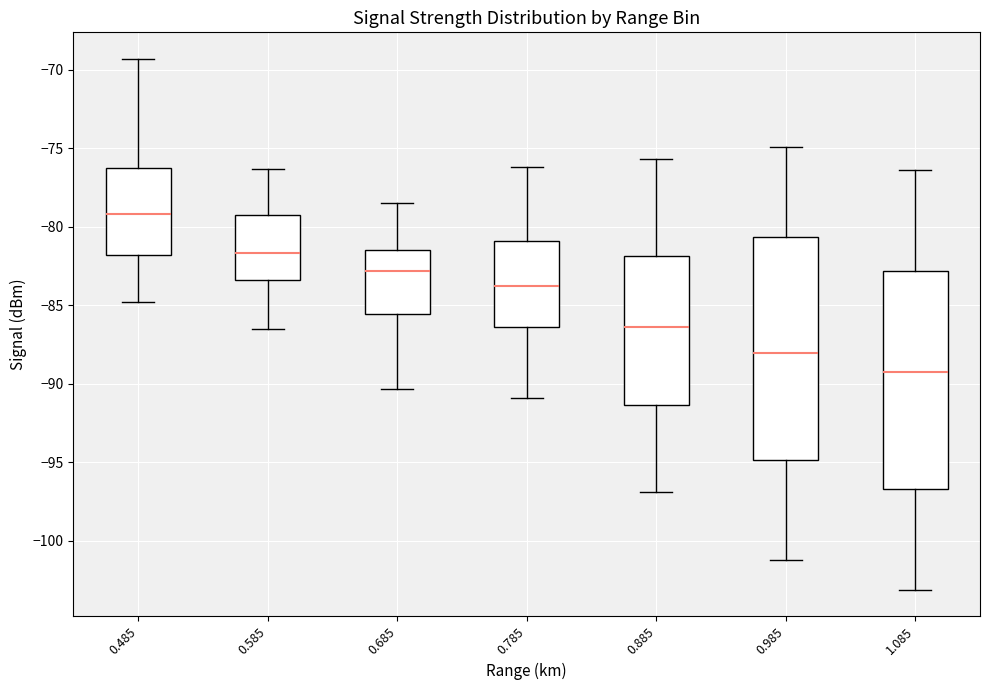

Reading left to right, transcribe this box plot: for each box, give where its median line is, the range the box spans, and where its two whiskers end, as read against the y-axis. The values are not printed on the chart, so give them approximately, as read against the axis.

0.485: median -79.0, box -82.0 to -76.0, whiskers -85.0 to -69.5
0.585: median -81.5, box -83.5 to -79.0, whiskers -86.5 to -76.5
0.685: median -83.0, box -85.5 to -81.5, whiskers -90.5 to -78.5
0.785: median -83.5, box -86.5 to -81.0, whiskers -91.0 to -76.0
0.885: median -86.5, box -91.5 to -82.0, whiskers -97.0 to -75.5
0.985: median -88.0, box -95.0 to -80.5, whiskers -101.0 to -75.0
1.085: median -89.0, box -96.5 to -83.0, whiskers -103.0 to -76.5